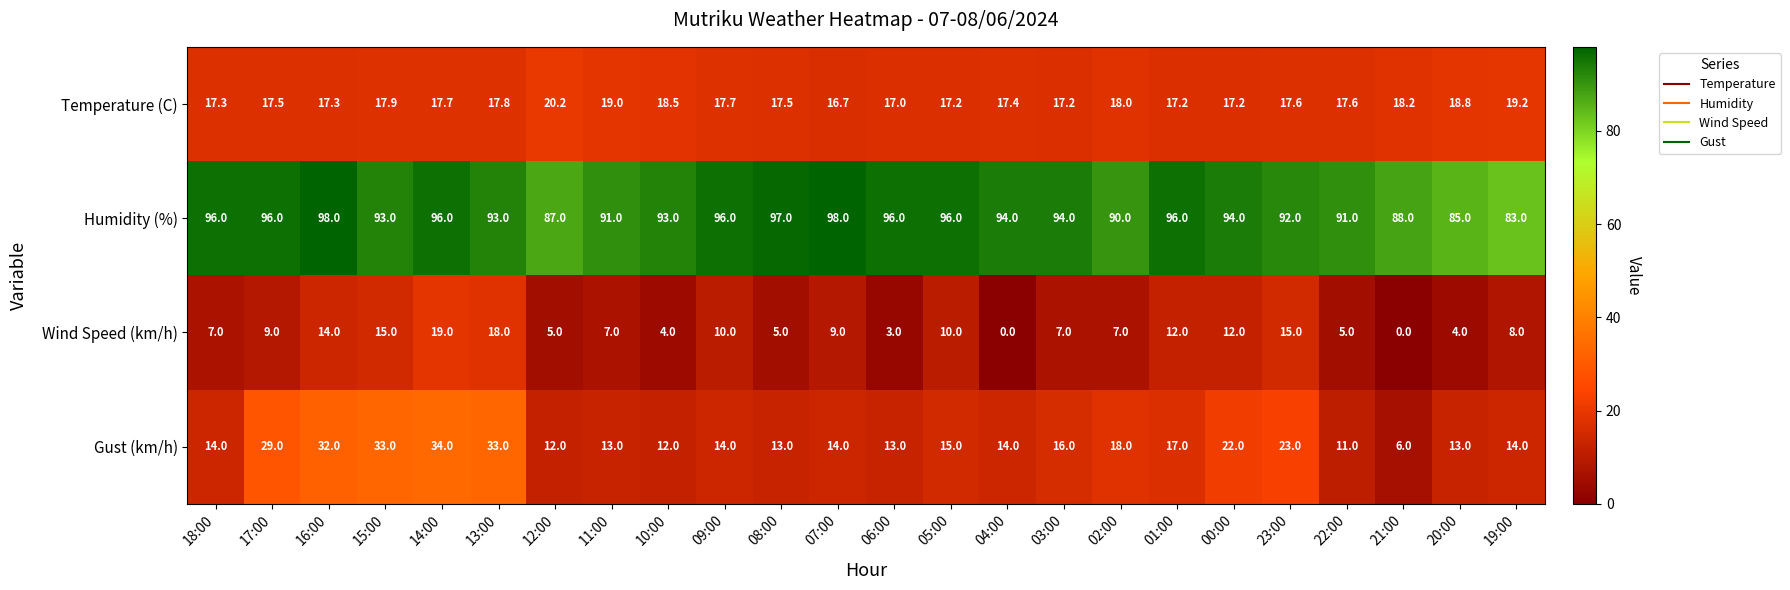

Between 10:00 and 08:00, which series saw the biggest shift?

Humidity (%)